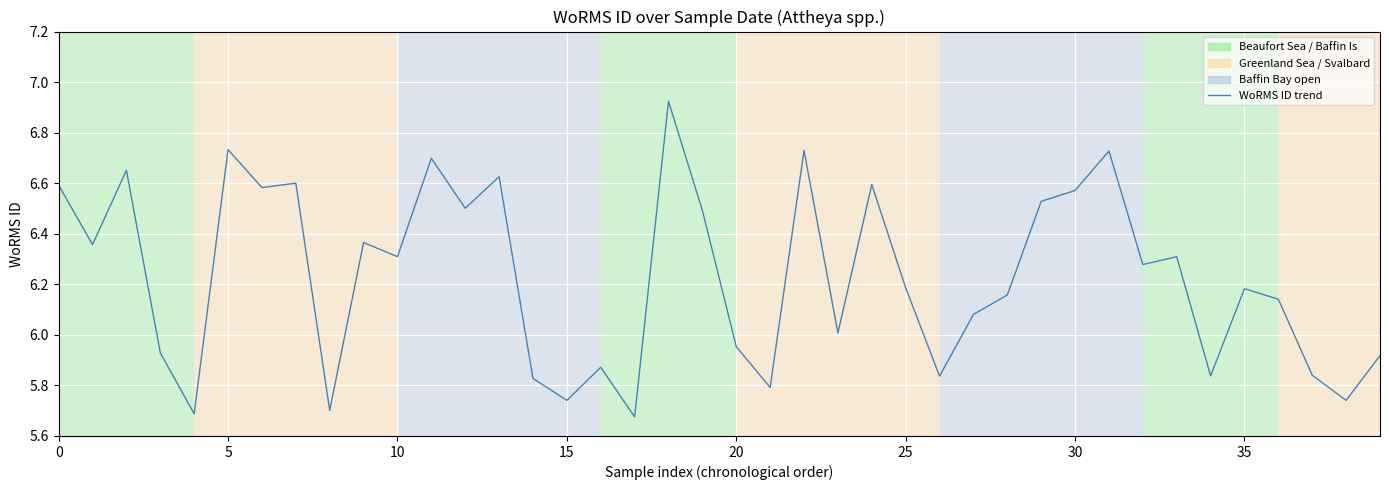

What is the difference between the maximum and minimum values?

1.2